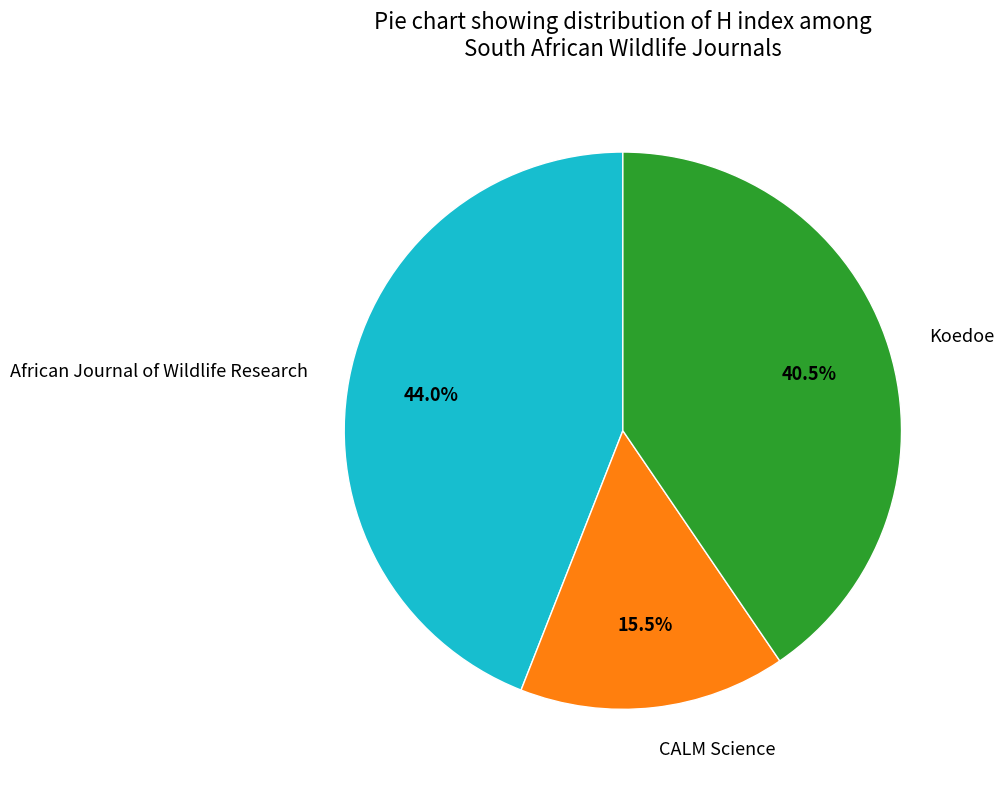

To the nearest percent, what is the average slice percentage?

33%